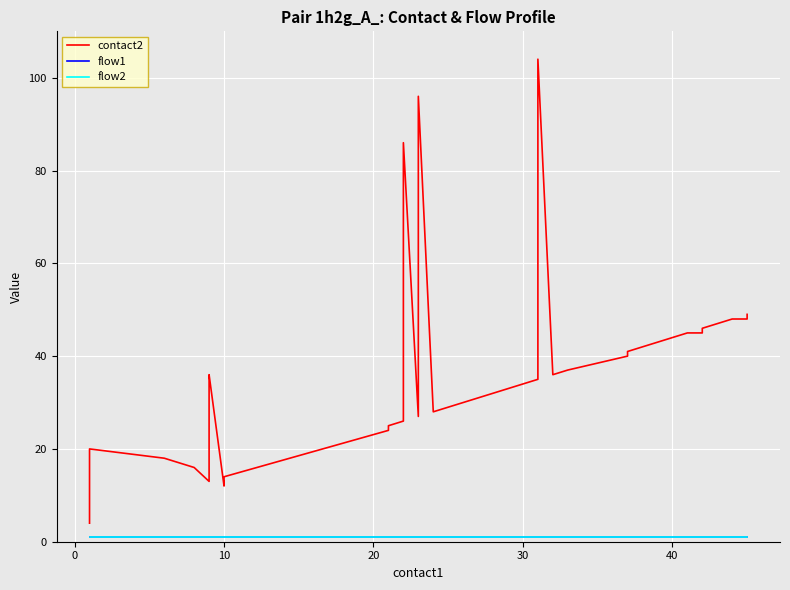

Which series has the largest total across all categories?

contact2